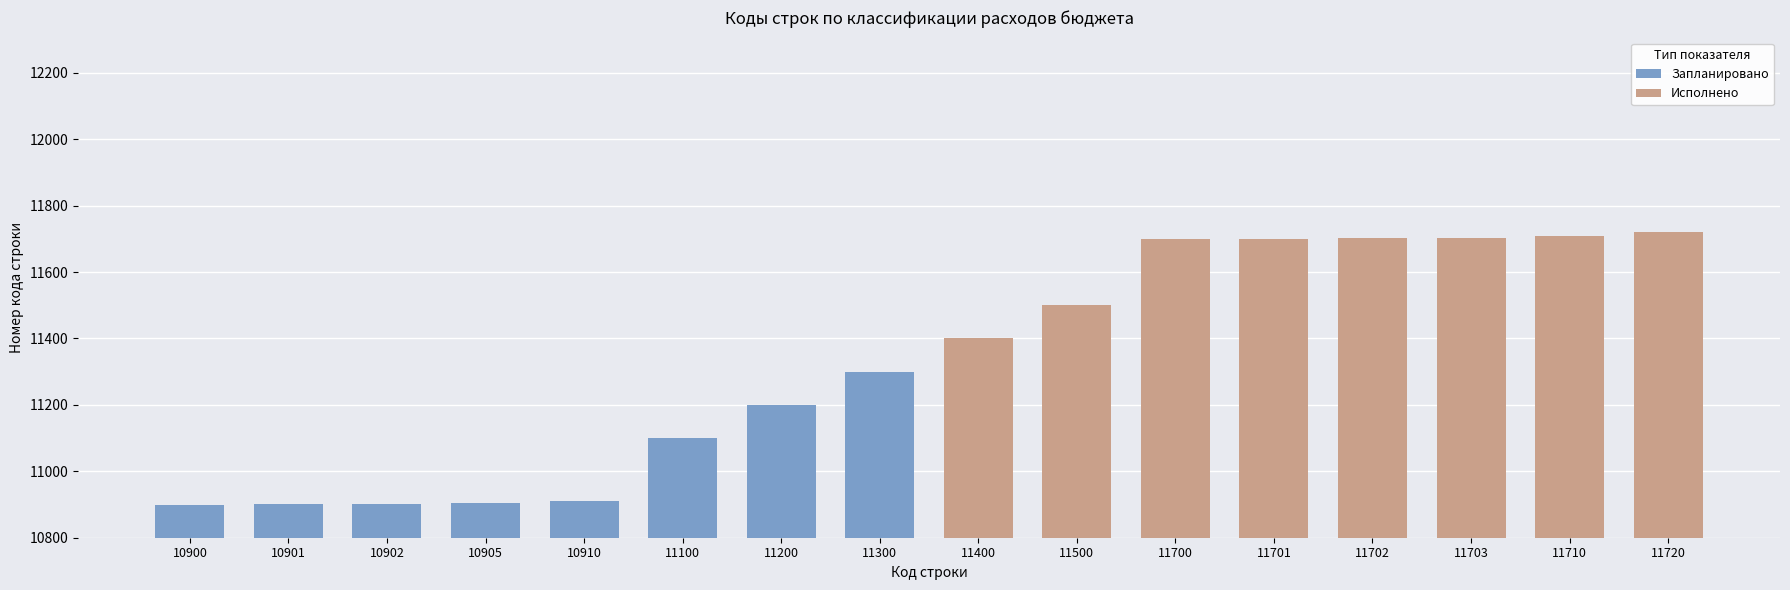

Does the chart contain stacked bars?

No